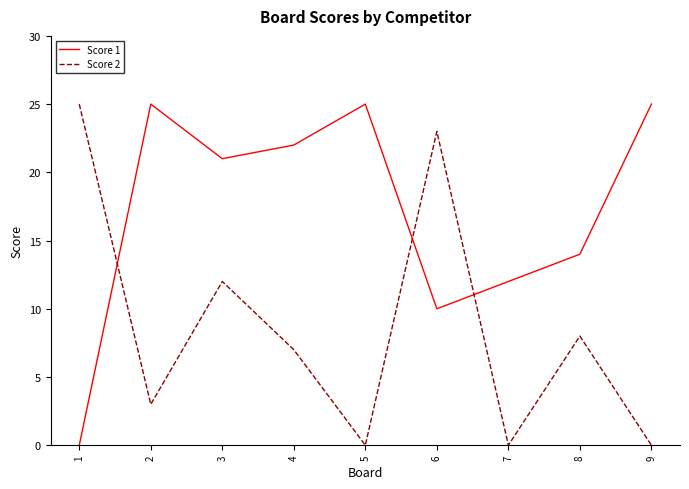

At 8, list the series in order from largest to smallest.

Score 1, Score 2